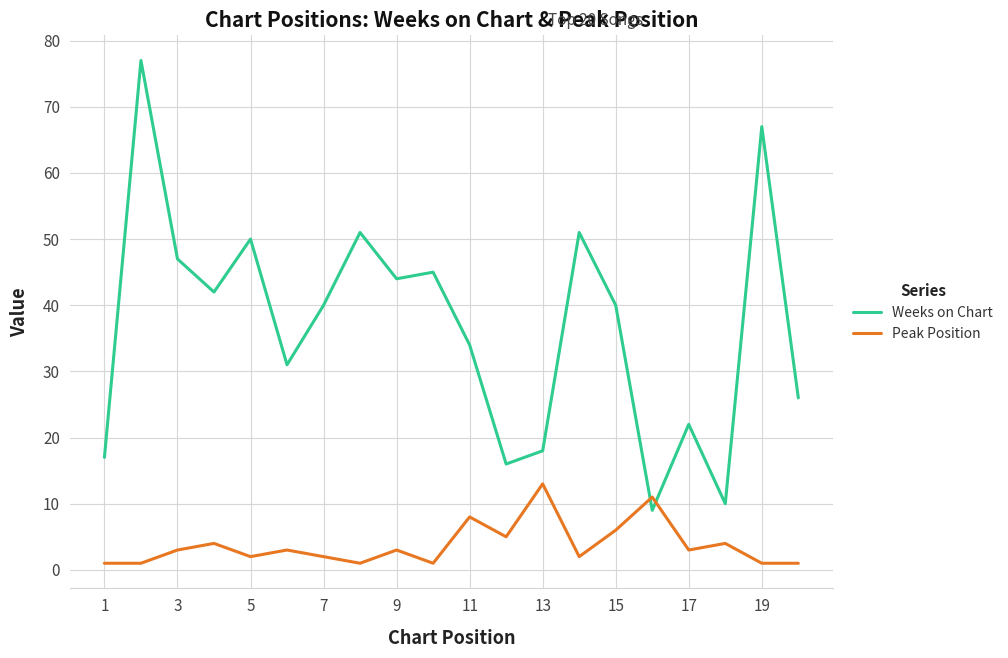

How many times do Weeks on Chart and Peak Position cross each other?

2